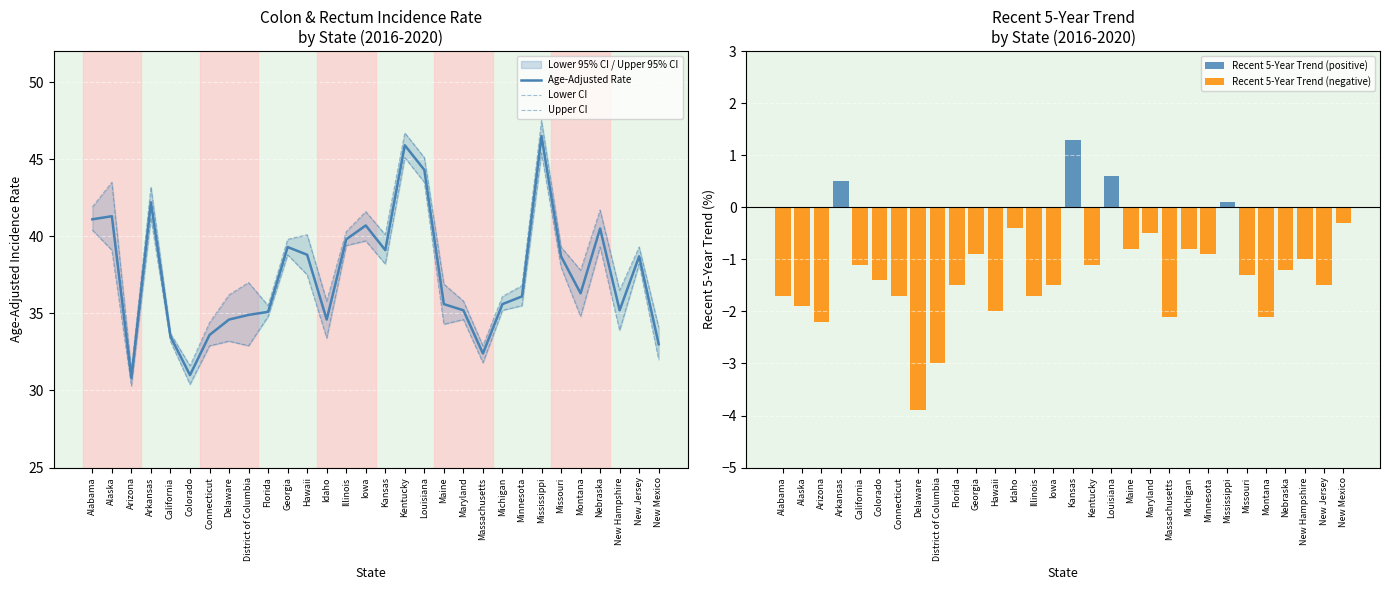

The value of Age-Adjusted Rate at Delaware is 52.6. True or false?

False